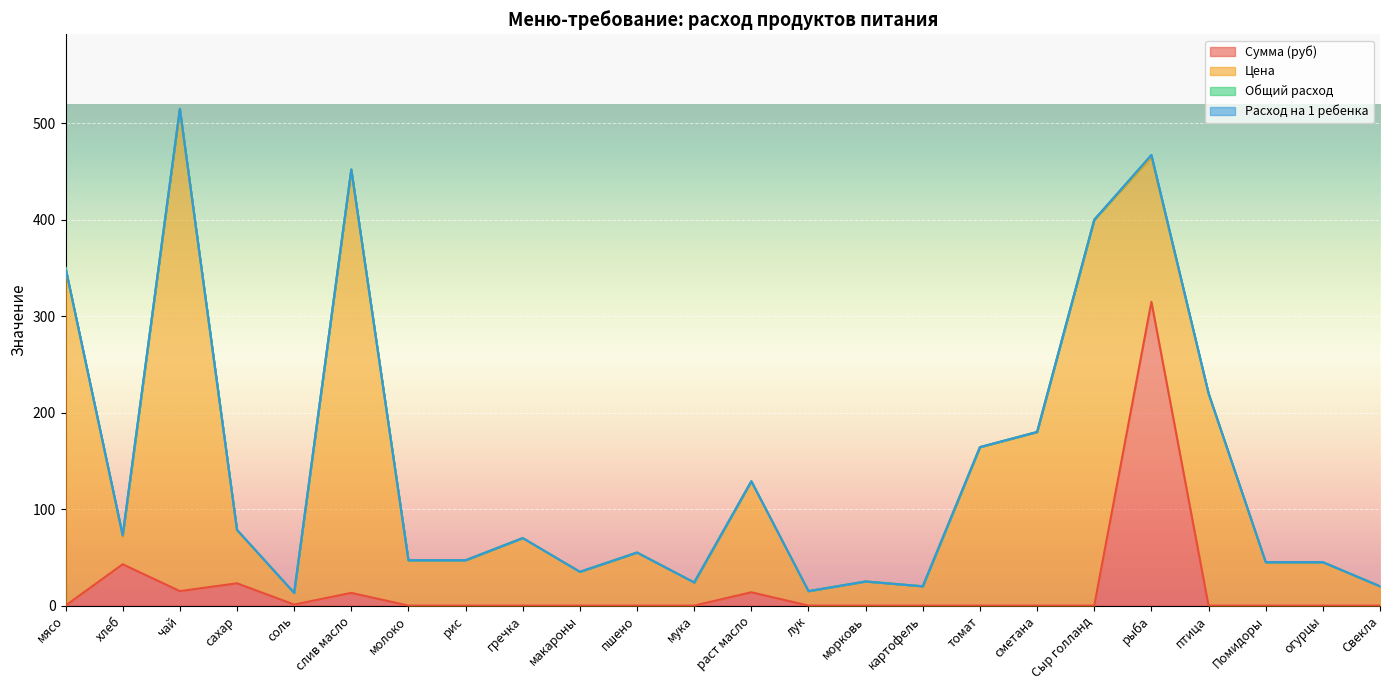

True or false: Расход на 1 ребенка and Цена cross at least once.

False